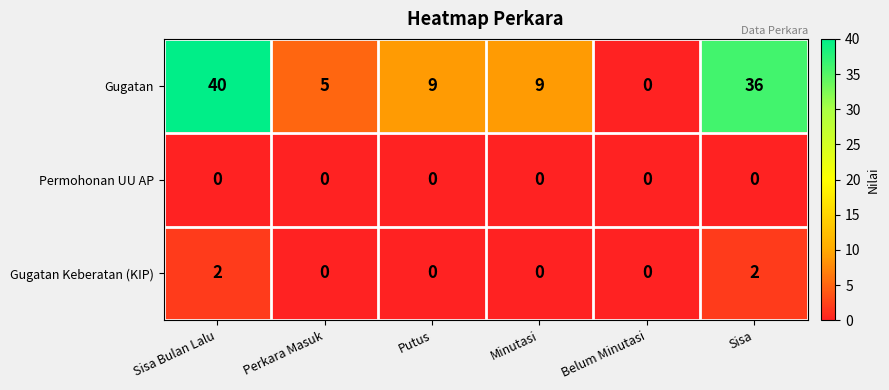

Rank the series by their maximum value, from lowest to highest.

Permohonan UU AP, Gugatan Keberatan (KIP), Gugatan